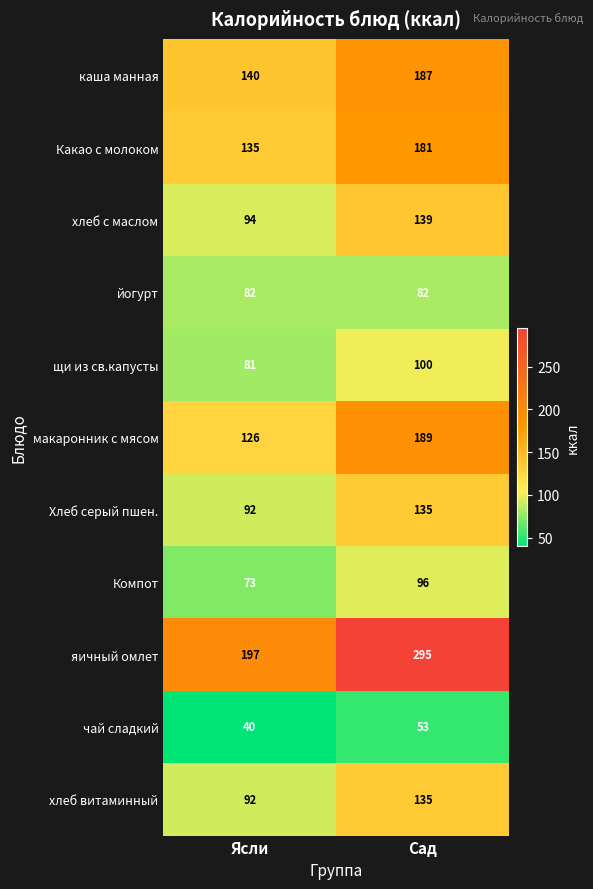

Where is хлеб с маслом nearest to the value 116?

Ясли